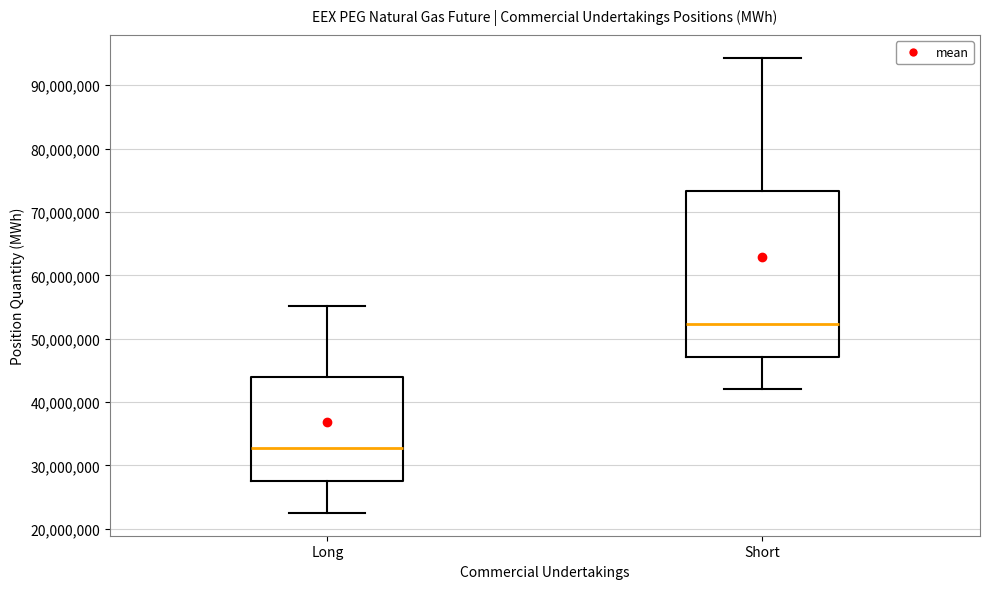

Where does the median line of the box for Short sit on the y-axis? The values are not printed on the chart, so give them approximately, as read against the axis.

52000000